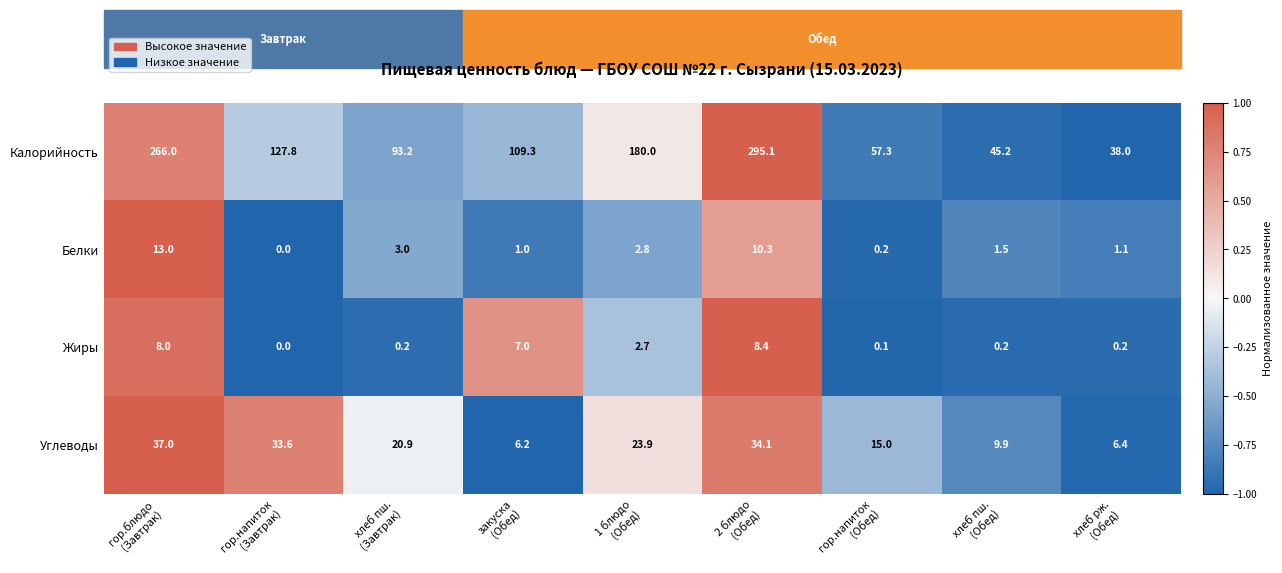

Which series has the widest spread of values?

Калорийность